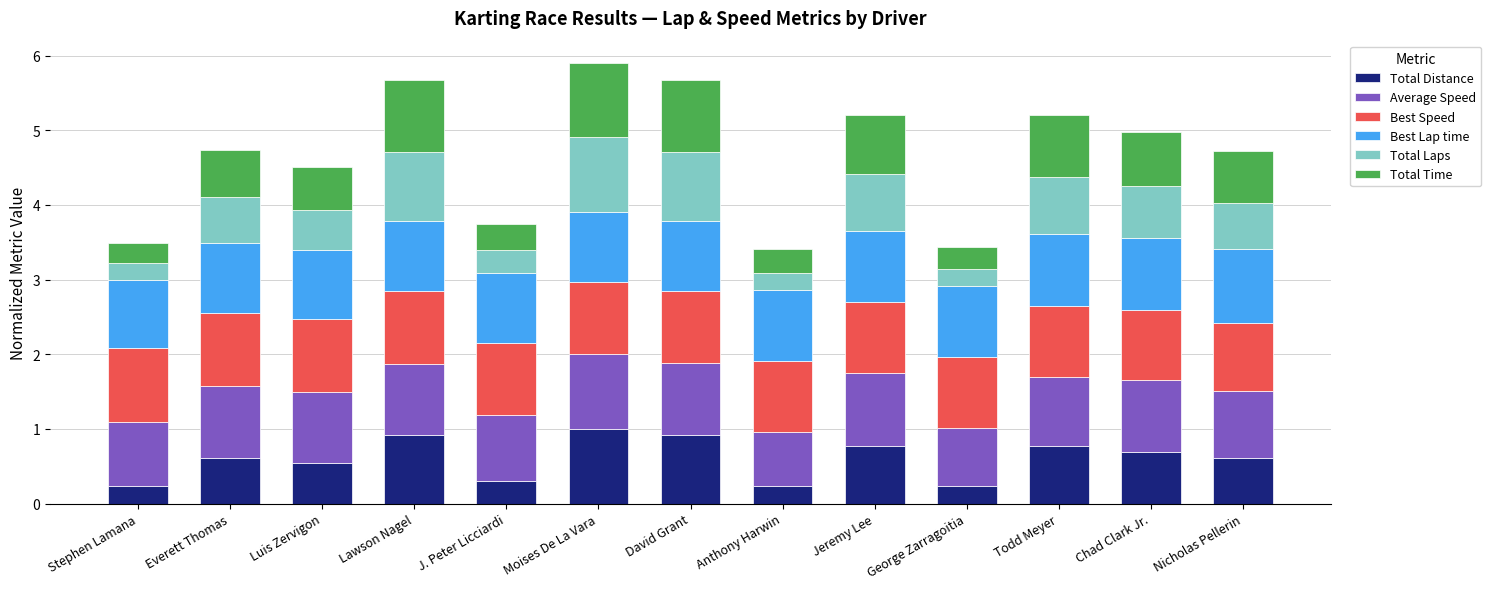

What is the highest value of the Total Distance series?

1.0